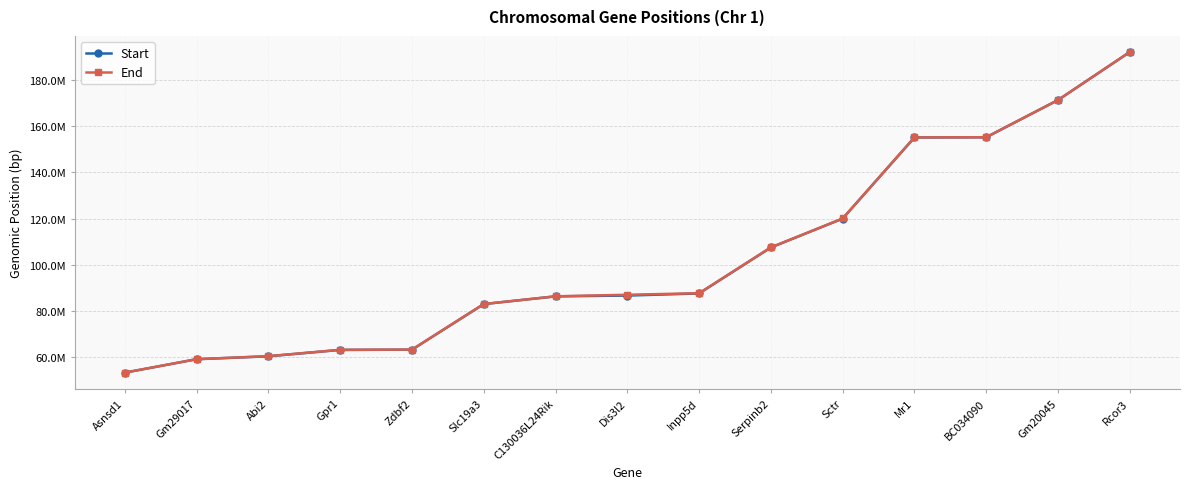

Reading right to left, list all the values displayed in this chart.

Start: Rcor3=192098546	Gm20045=171320601	BC034090=155212471	Mr1=155127277	Sctr=120006894	Serpinb2=107511423	Inpp5d=87620312	Dis3l2=86703808	C130036L24Rik=86359574	Slc19a3=83012523	Zdbf2=63273265	Gpr1=63182691	Abi2=60409619	Gm29017=59151047	Asnsd1=53344617
End: Rcor3=192138062	Gm20045=171326177	BC034090=155244444	Mr1=155146814	Sctr=120063536	Serpinb2=107535478	Inpp5d=87720507	Dis3l2=87050095	C130036L24Rik=86373791	Slc19a3=83038448	Zdbf2=63314576	Gpr1=63214543	Abi2=60481158	Gm29017=59169320	Asnsd1=53352752